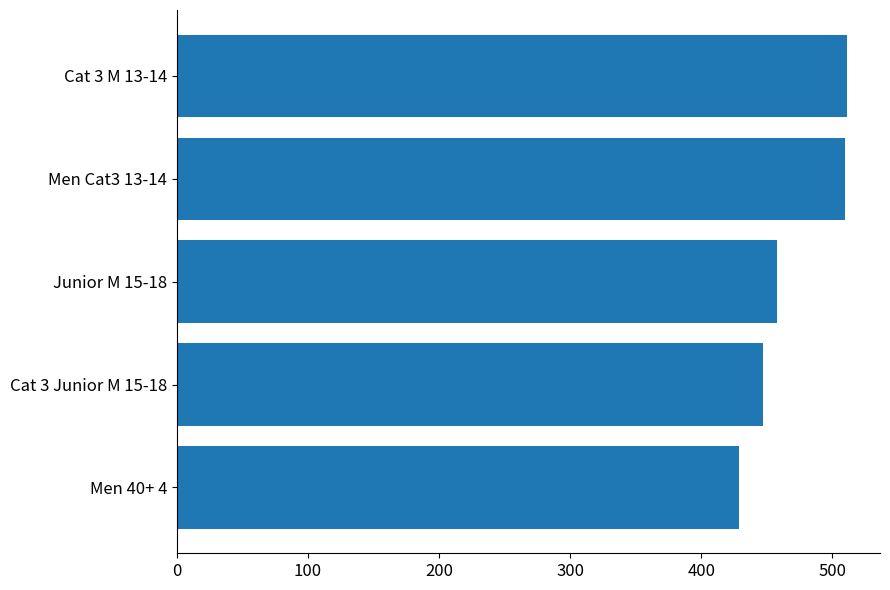

What is the smallest value displayed?

429.0